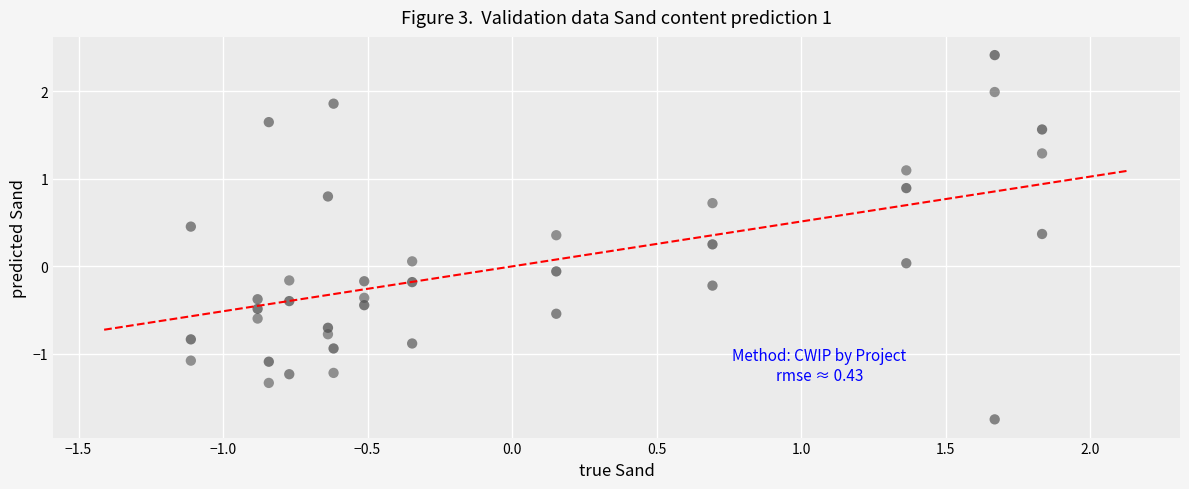

Across all data points, what is the range of Y values (max minus min)?

4.2